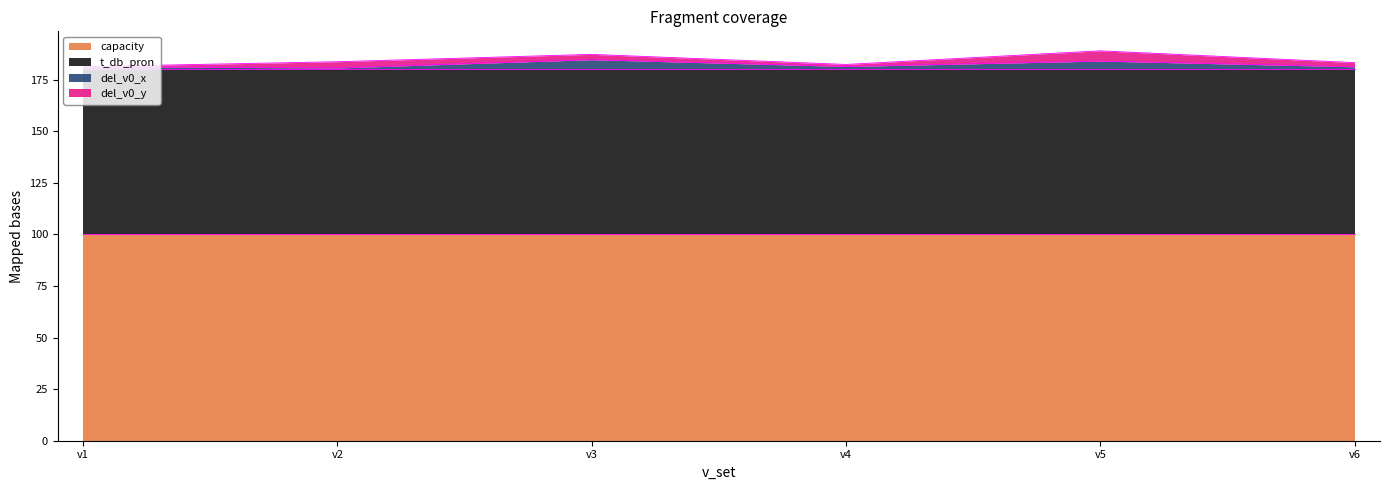

Does the chart display data point markers on the line(s)?

No